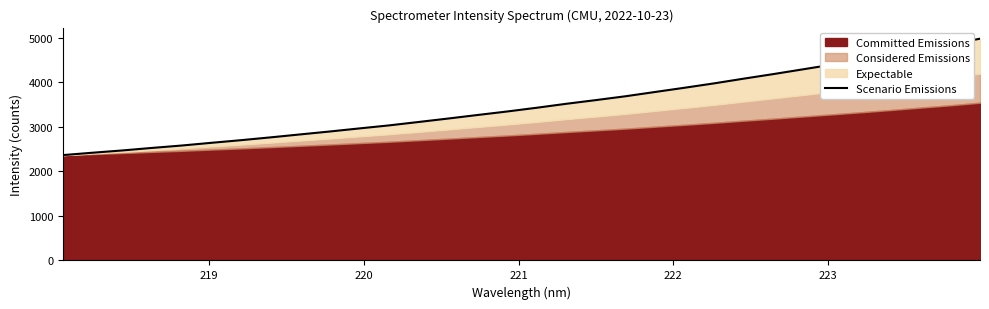

Reading left to right, transcribe all the data shown in this chart.

2367.4	2420.5	2471.4	2527.9	2581.6	2642.5	2701.5	2764.8	2831.0	2896.6	2965.7	3033.5	3110.0	3187.5	3267.7	3346.3	3430.2	3519.4	3602.1	3688.2	3784.2	3879.7	3978.0	4083.7	4186.2	4292.7	4399.8	4508.0	4620.0	4738.9	4854.4	4981.9